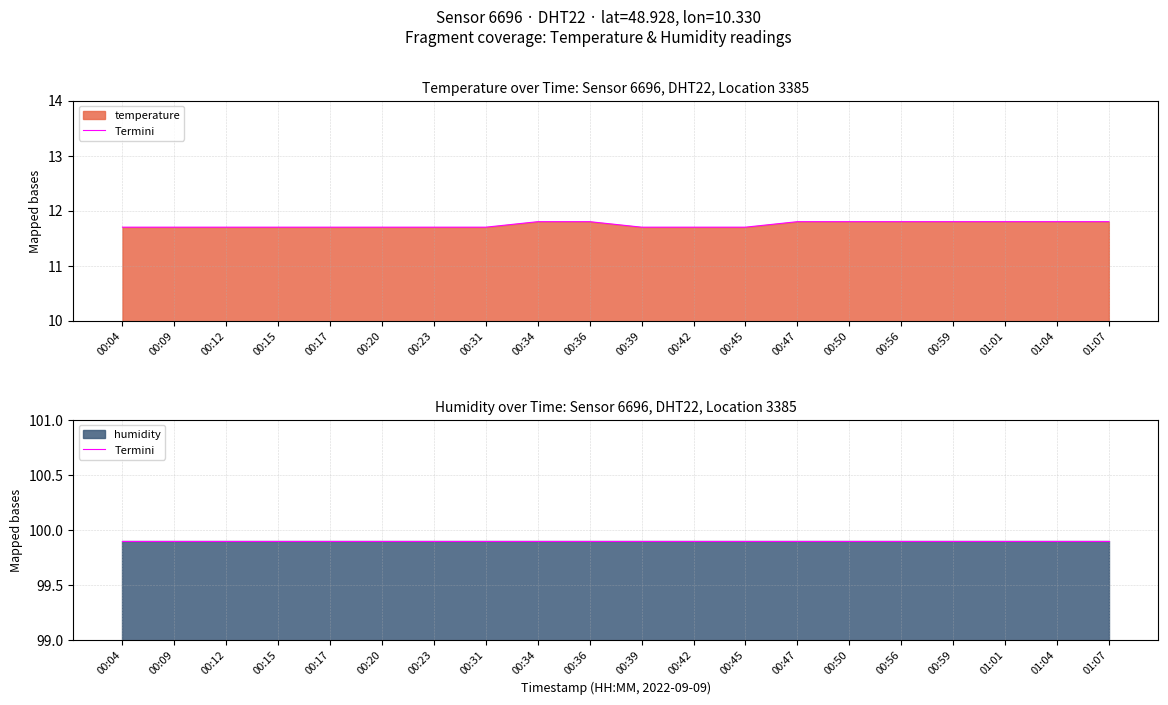

Which series has the largest total across all categories?

humidity